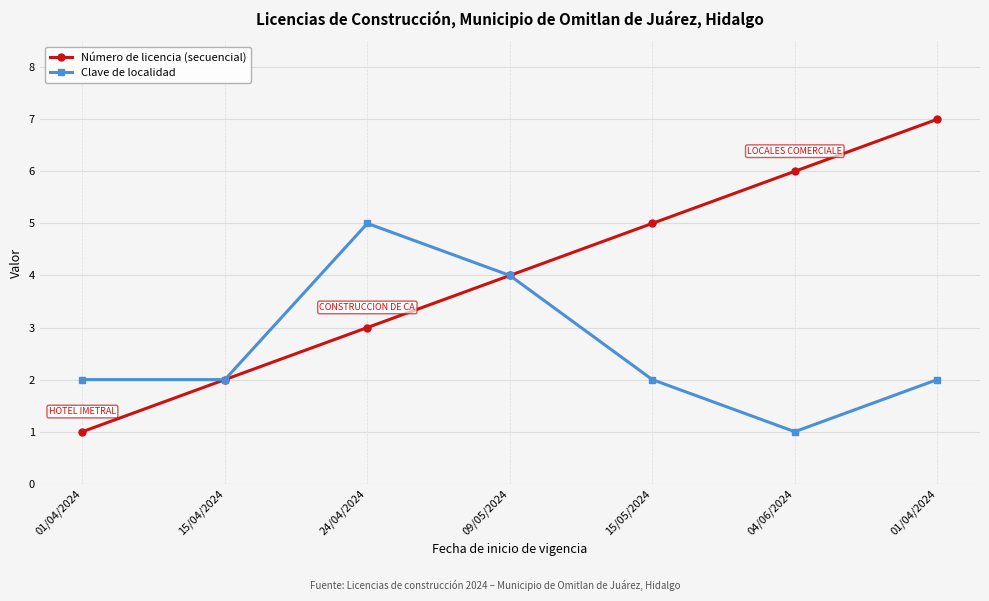

Which label corresponds to the smallest value in the chart?

01/04/2024